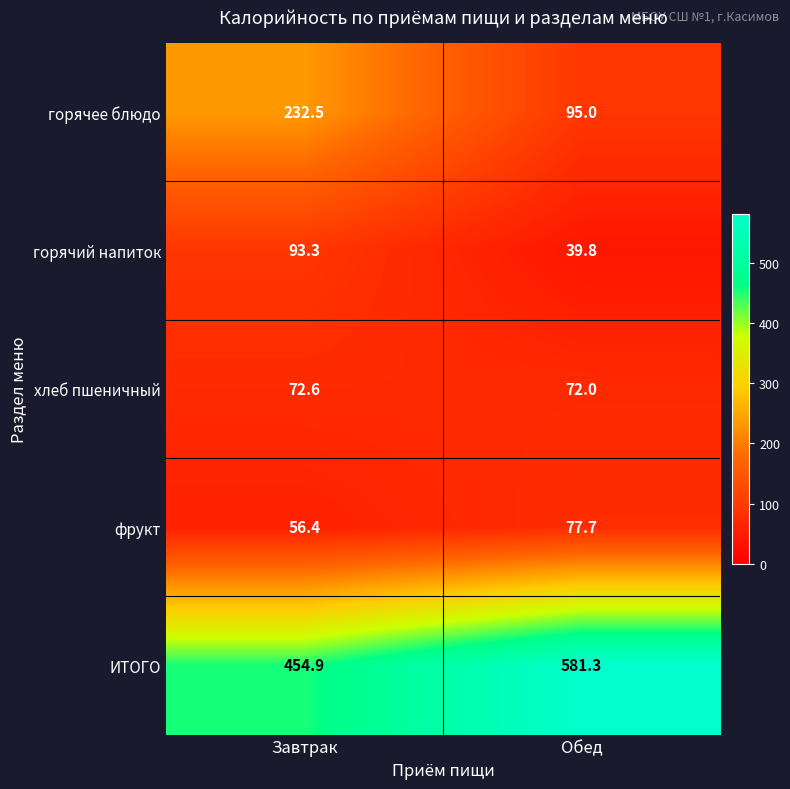

At which category does the chart reach its peak across all series?

Обед